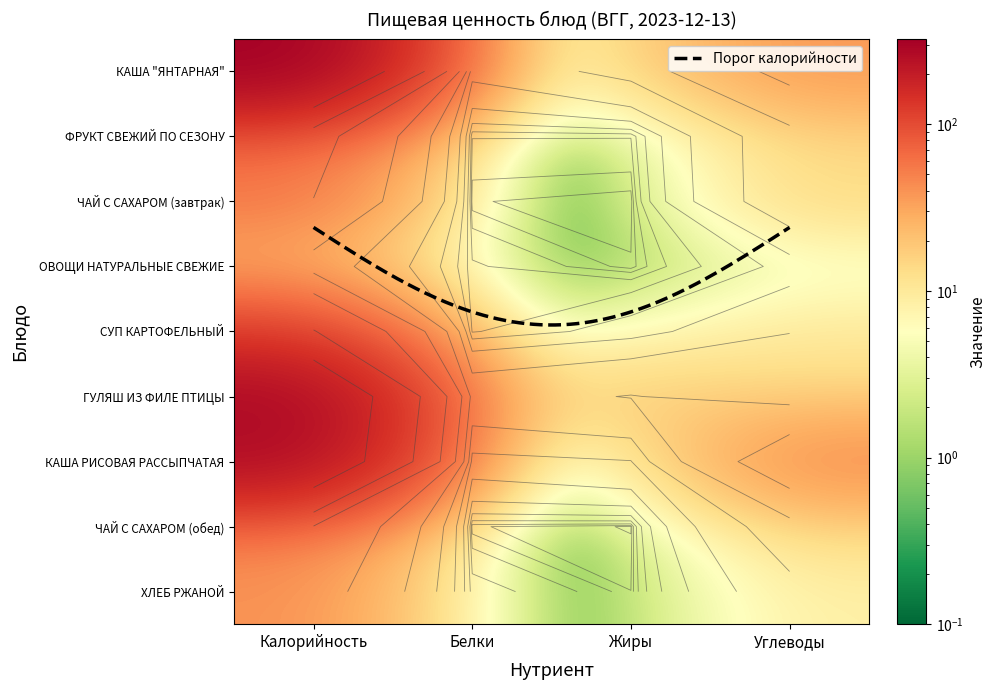

What is the difference between the highest and lowest values at Калорийность?

302.0